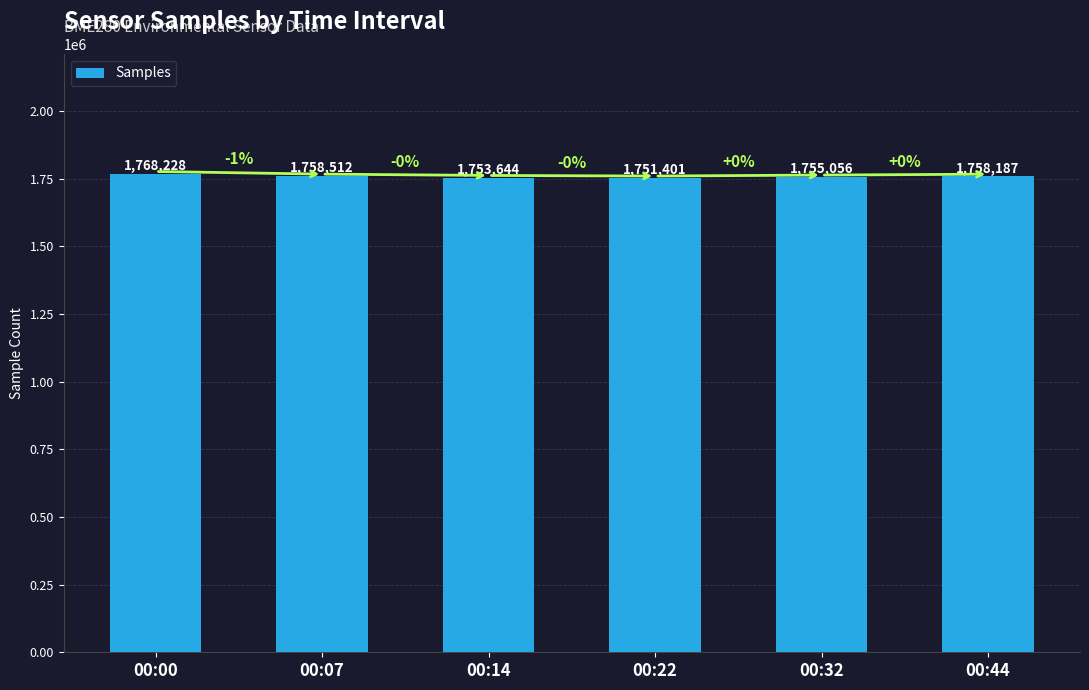

What is the difference between the maximum and minimum values?

16827